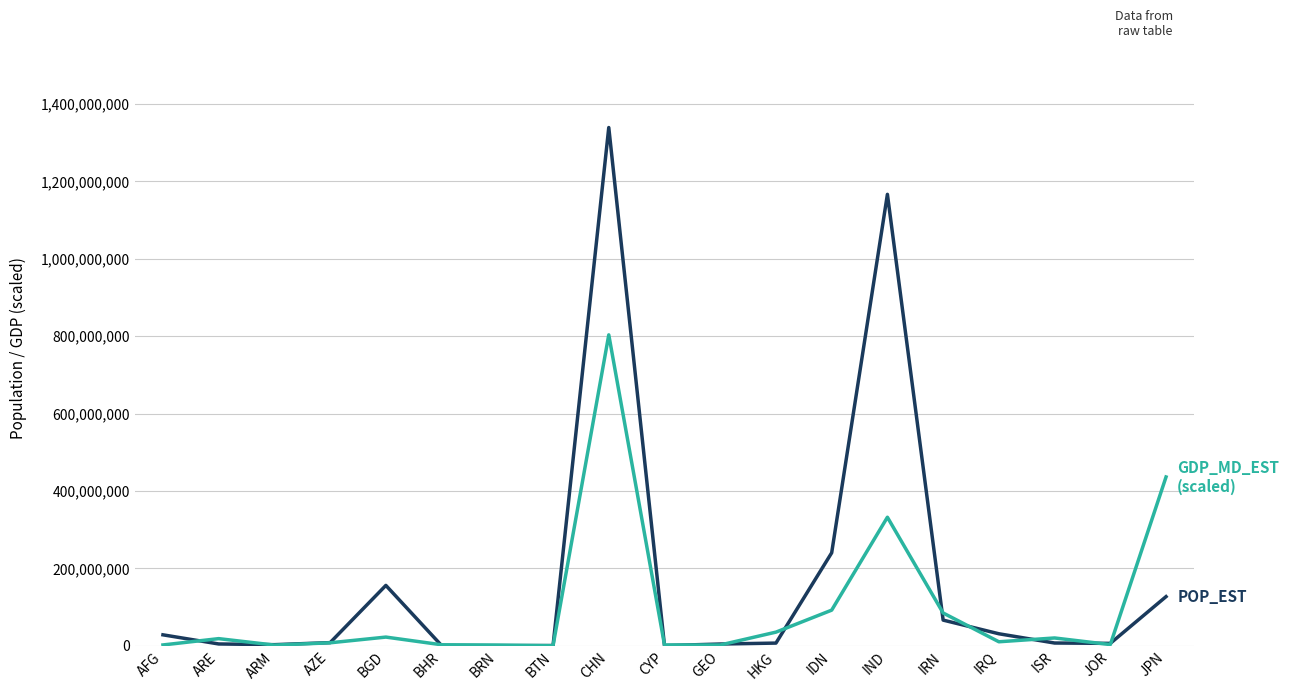

At which category is the sum across all series the highest?

CHN